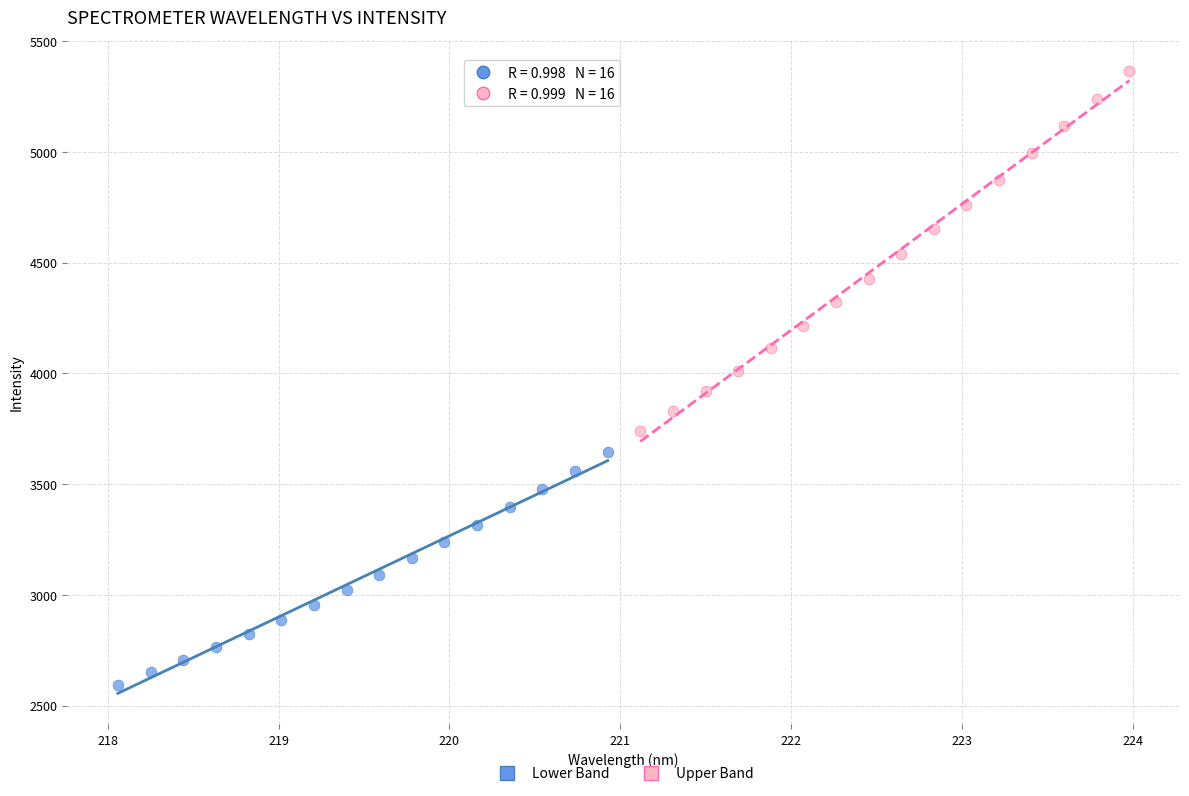

Which series reaches the minimum Y coordinate?

Lower Band